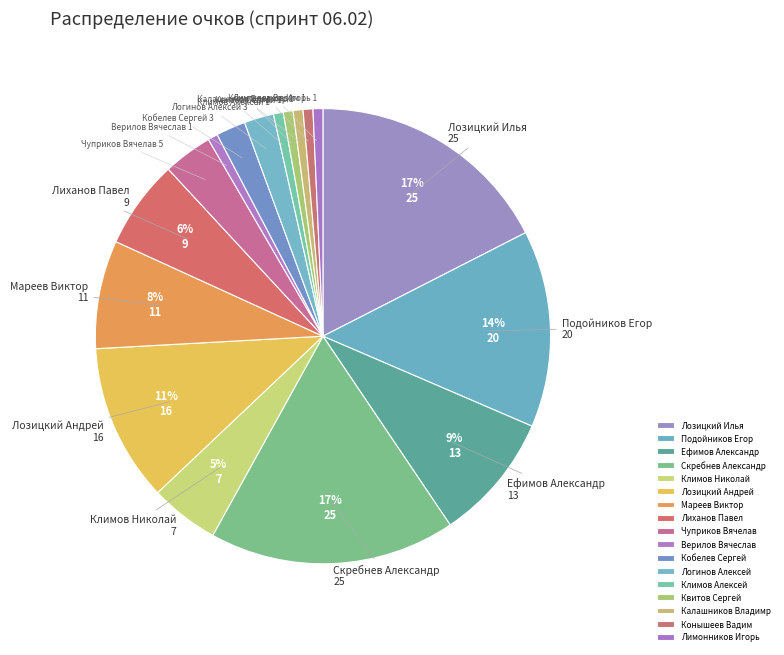

Is Калашников Владимр the majority of the pie?

No